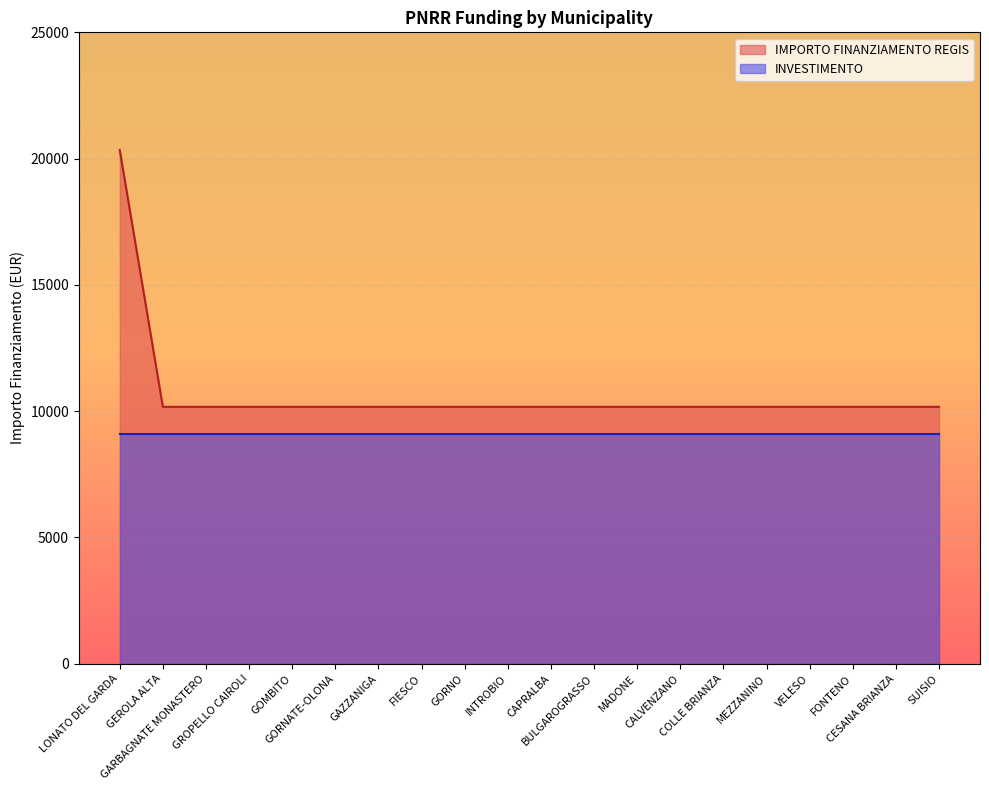

Rank the categories by value from lowest to highest.

GEROLA ALTA, GARBAGNATE MONASTERO, GROPELLO CAIROLI, GOMBITO, GORNATE-OLONA, GAZZANIGA, FIESCO, GORNO, INTROBIO, CAPRALBA, BULGAROGRASSO, MADONE, CALVENZANO, COLLE BRIANZA, MEZZANINO, VELESO, FONTENO, CESANA BRIANZA, SUISIO, LONATO DEL GARDA